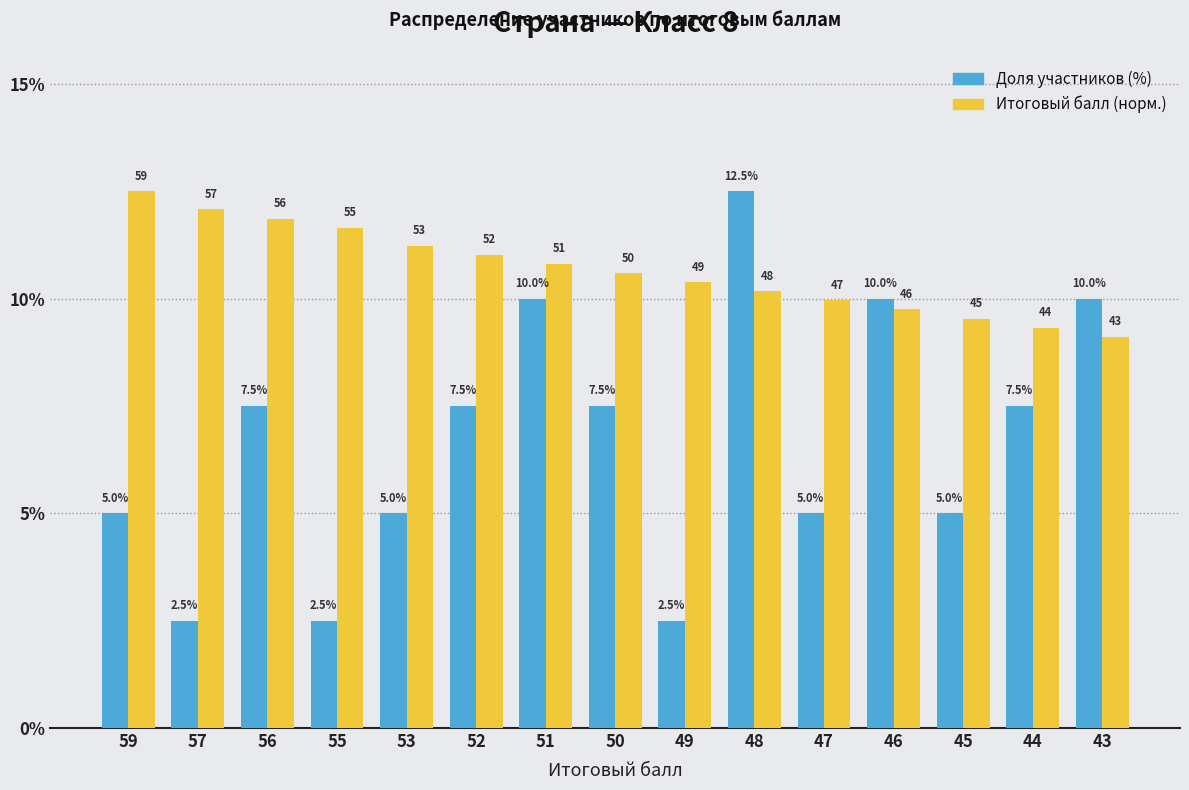

At which category is the sum across all series the highest?

48